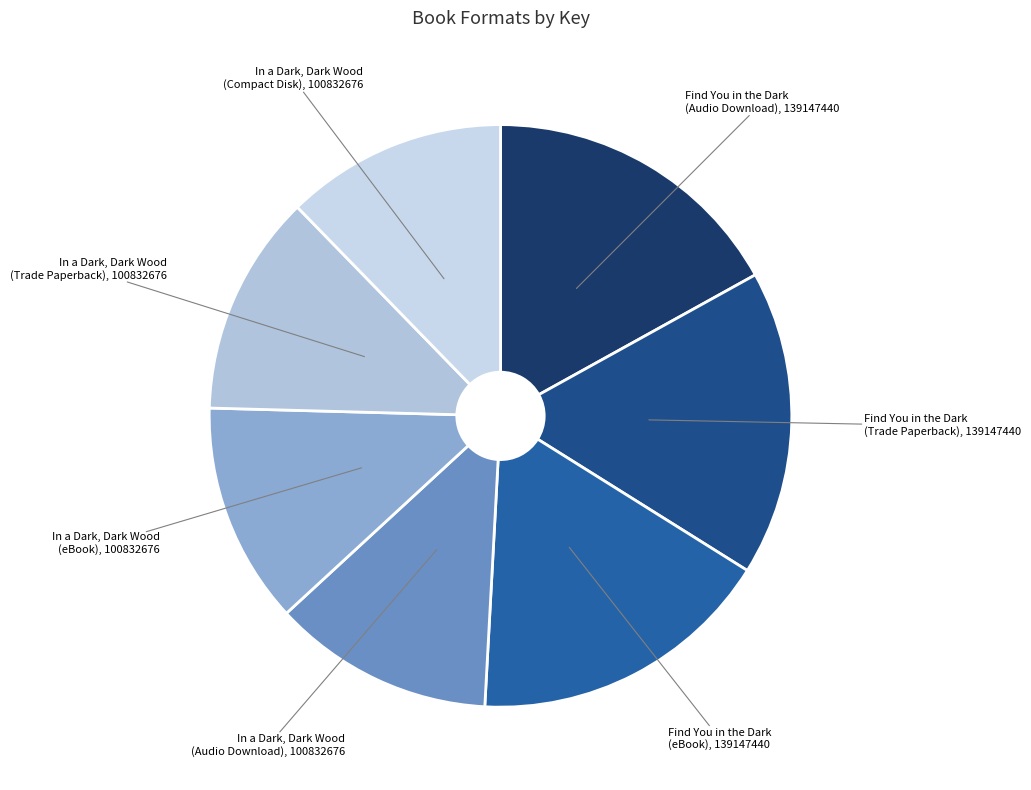

What is the ratio of the value at Find You in the Dark (Audio Download) to the value at In a Dark, Dark Wood (eBook)?

1.4